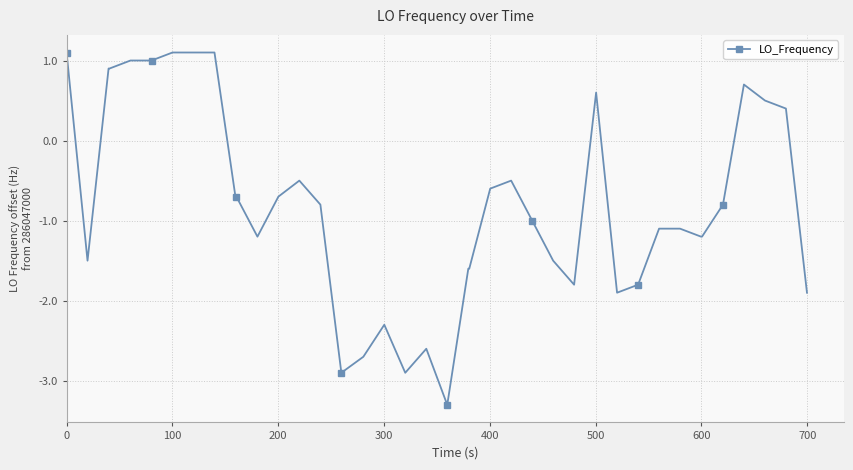

What is the average value?

-0.8